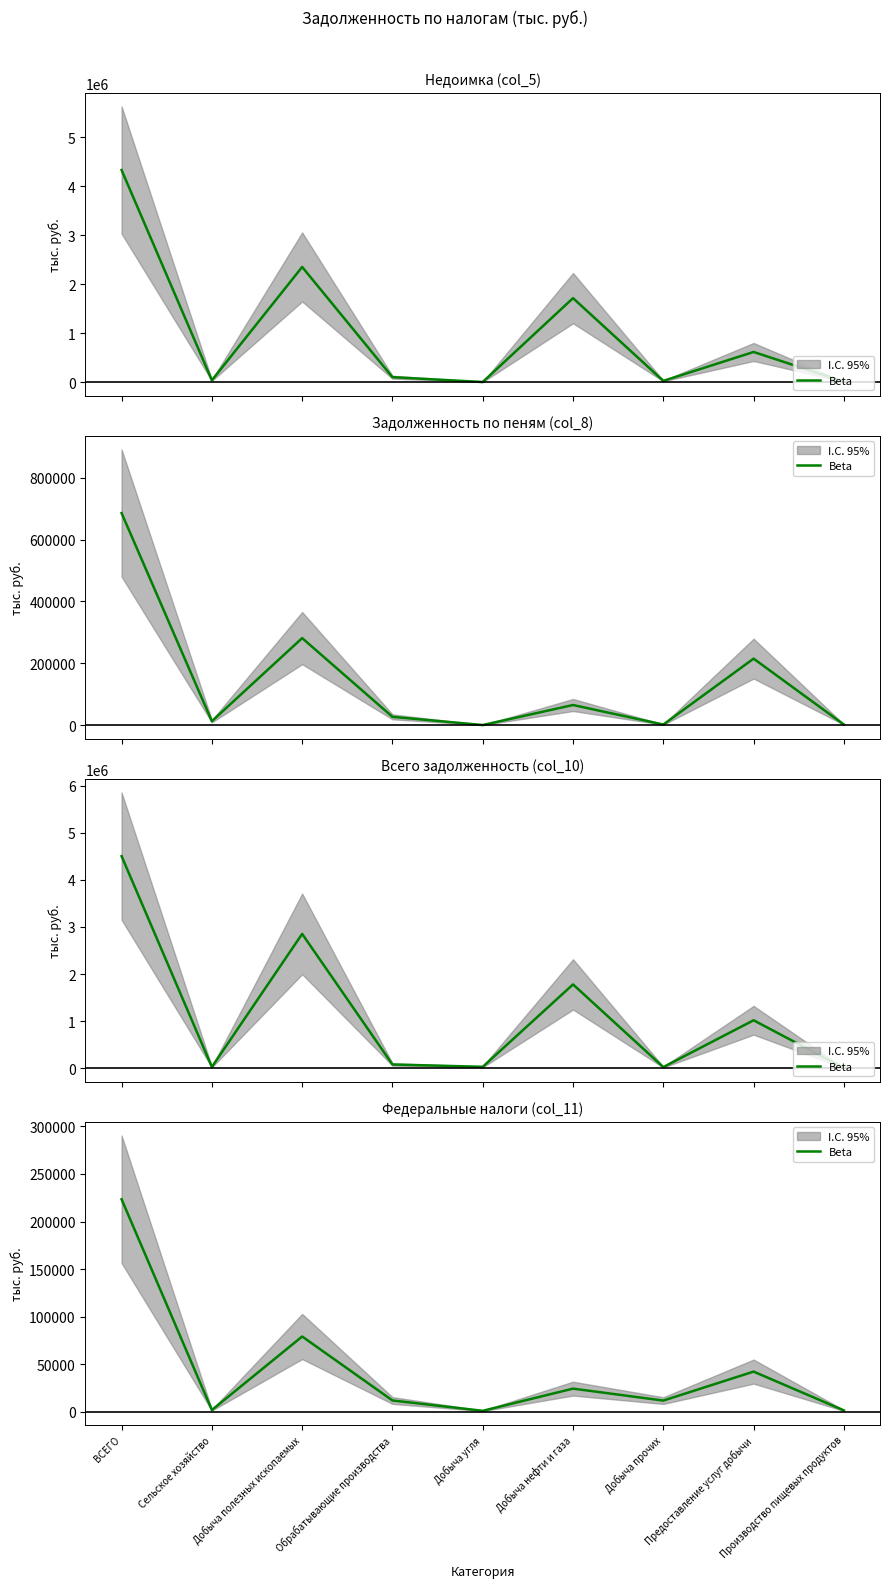

Reading left to right, what are all the values shown in this chart?

223362	1778	79087	11820	941	24275	11704	42167	1366